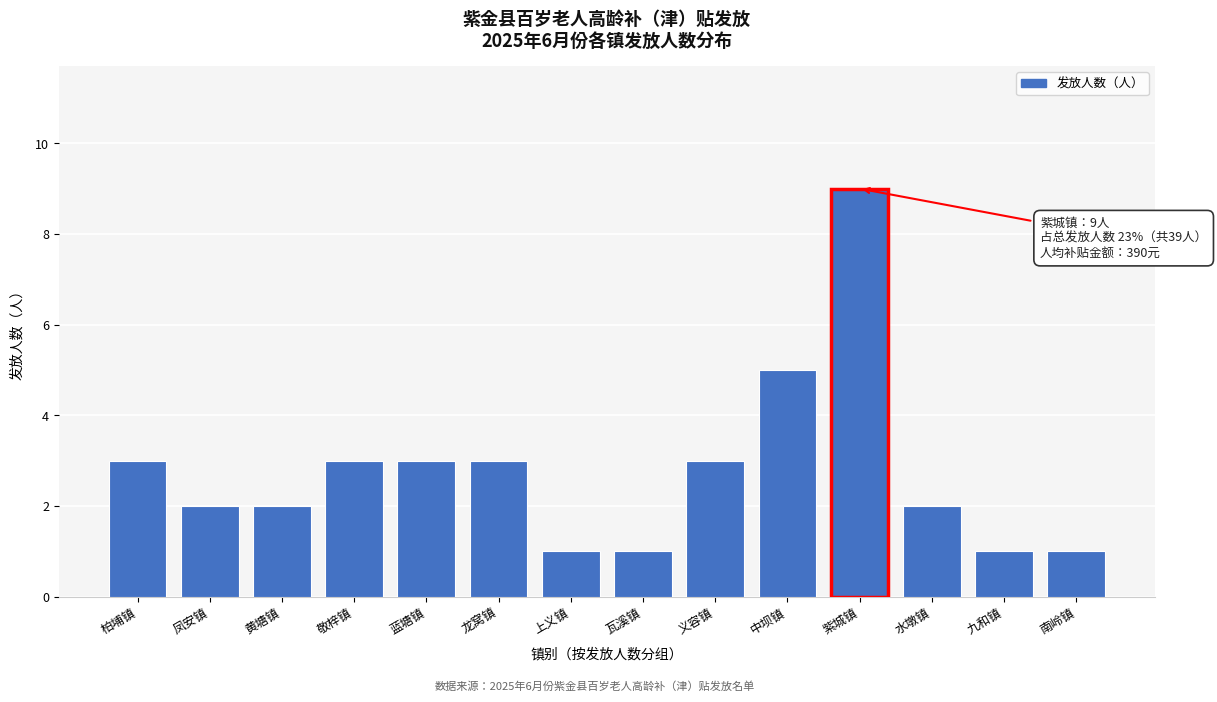

Reading left to right, what are all the values shown in this chart?

柏埔镇=3	凤安镇=2	黄塘镇=2	敬梓镇=3	蓝塘镇=3	龙窝镇=3	上义镇=1	瓦溪镇=1	义容镇=3	中坝镇=5	紫城镇=9	水墩镇=2	九和镇=1	南岭镇=1